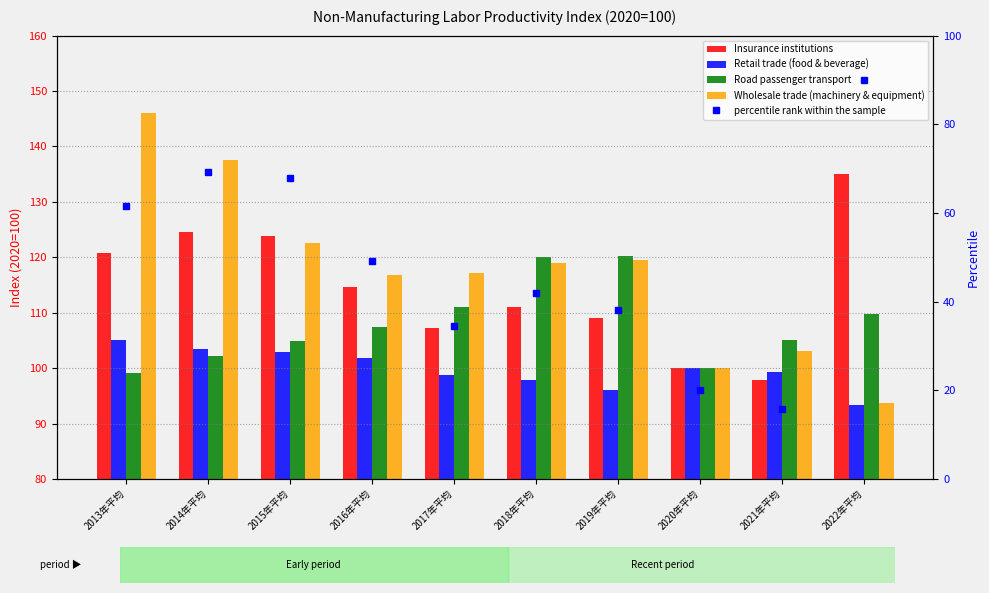

Is it true that Insurance institutions equals 36.6 at 2022年平均?

False